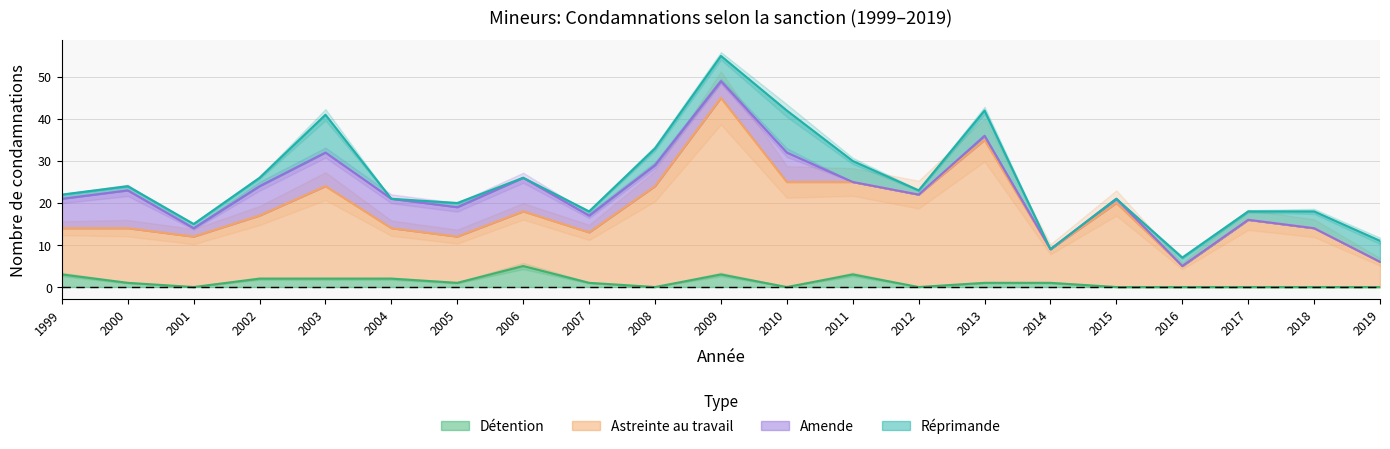

What is the difference between the maximum and second lowest values in the Détention series?

5